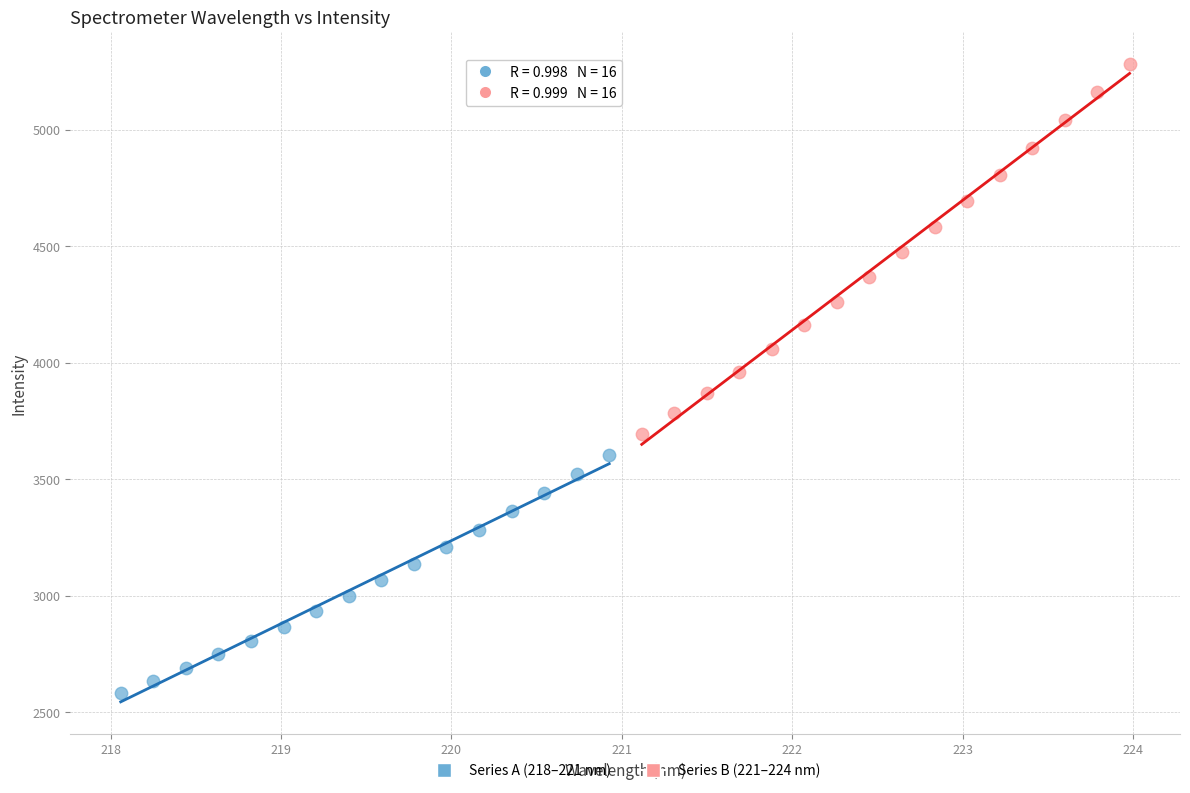

Which series contains the highest Y value?

Series B (221–224 nm)